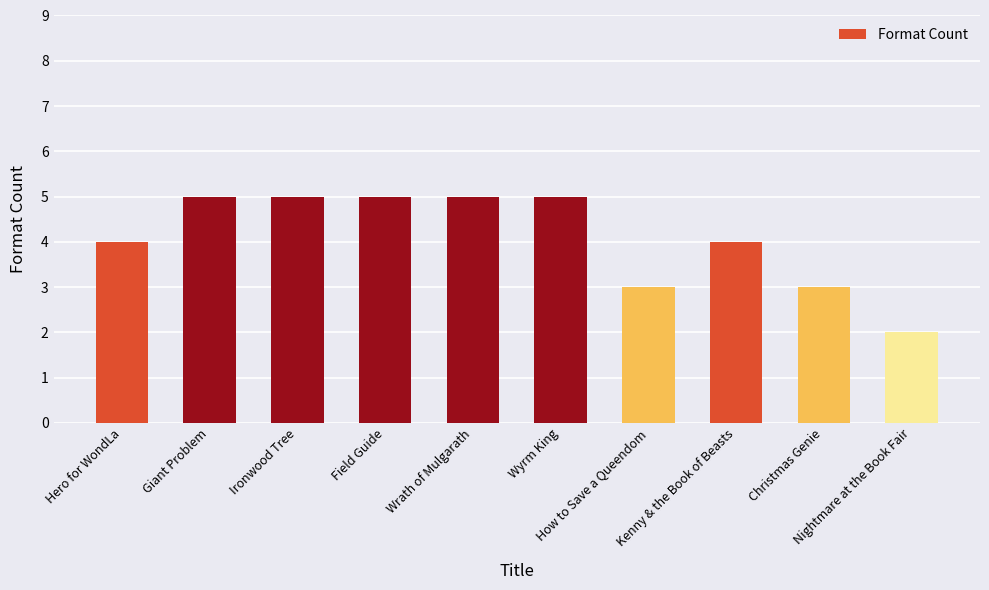

What is the value of the 4th bar from the left?

5